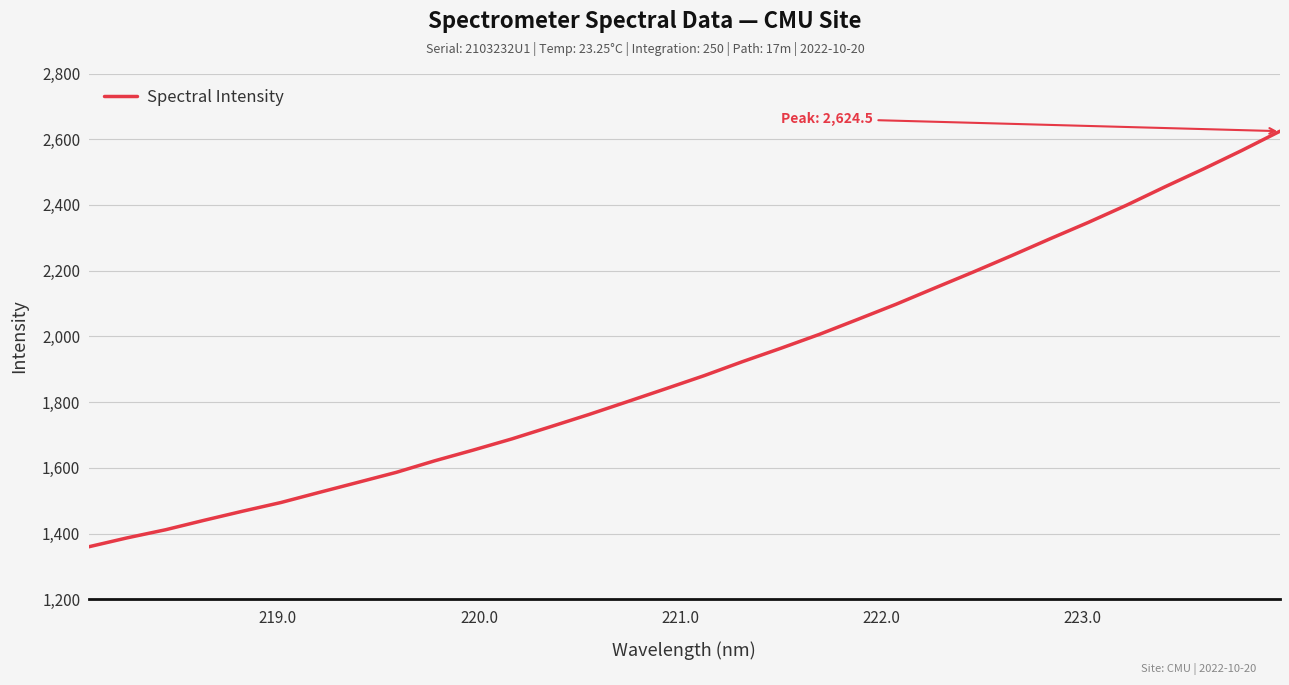

What is the smallest value displayed?

1359.7